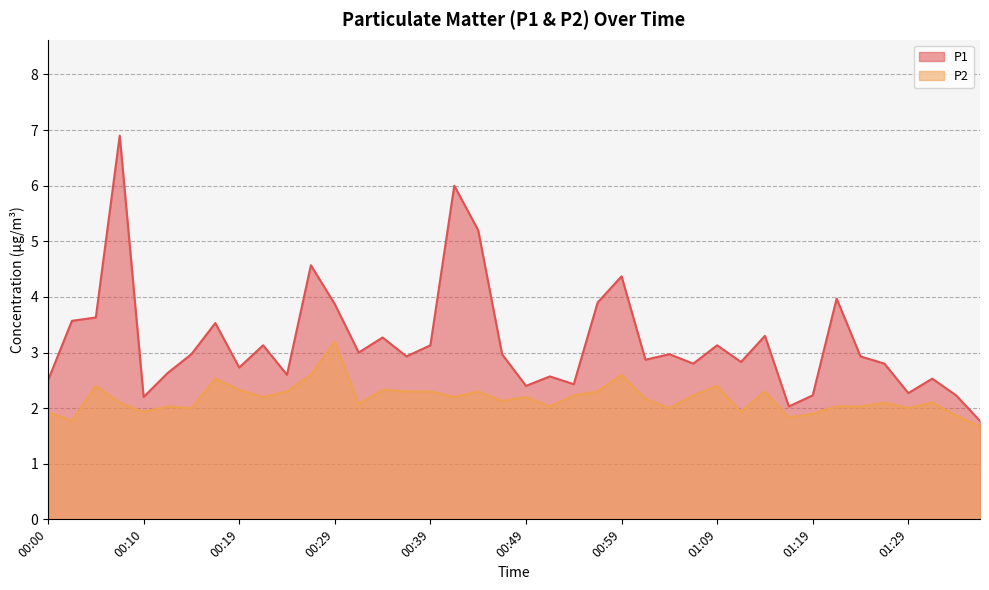

What value does the P1 series have at 01:34?

2.2